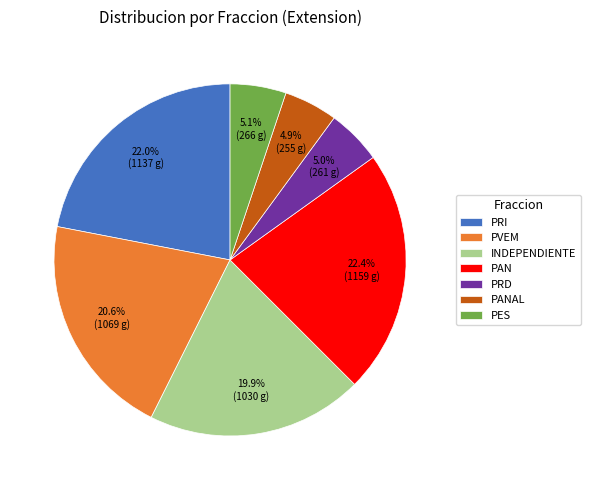

Between PRI and PANAL, which is larger?

PRI